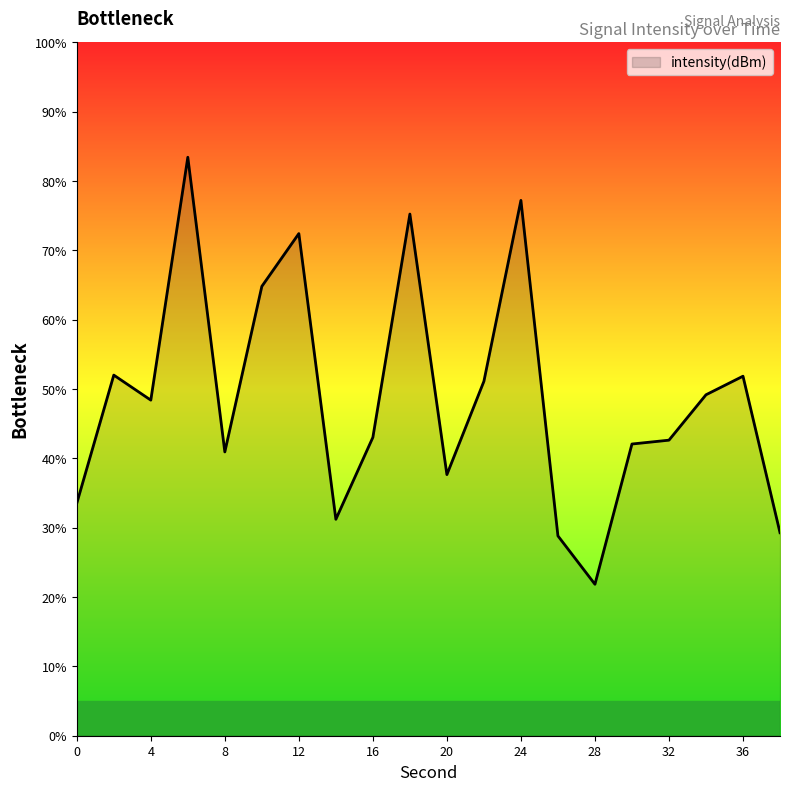

What is the minimum value shown in the chart?

21.8